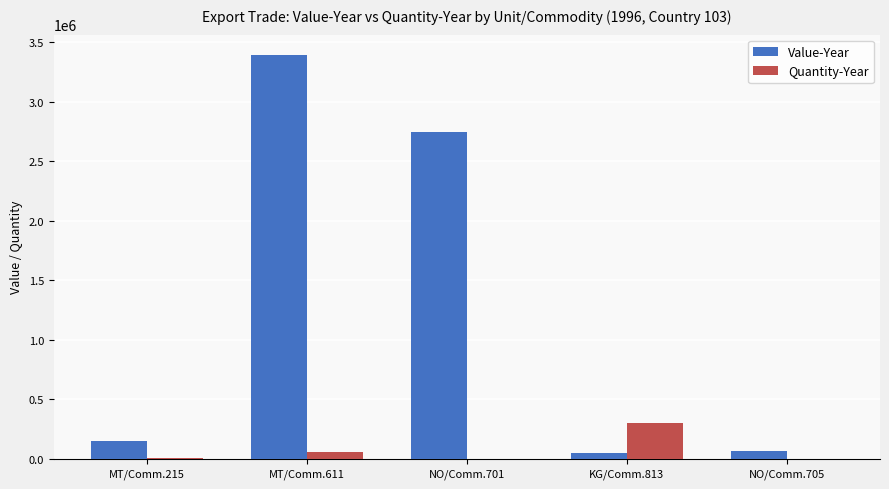

Which series has the largest total across all categories?

Value-Year